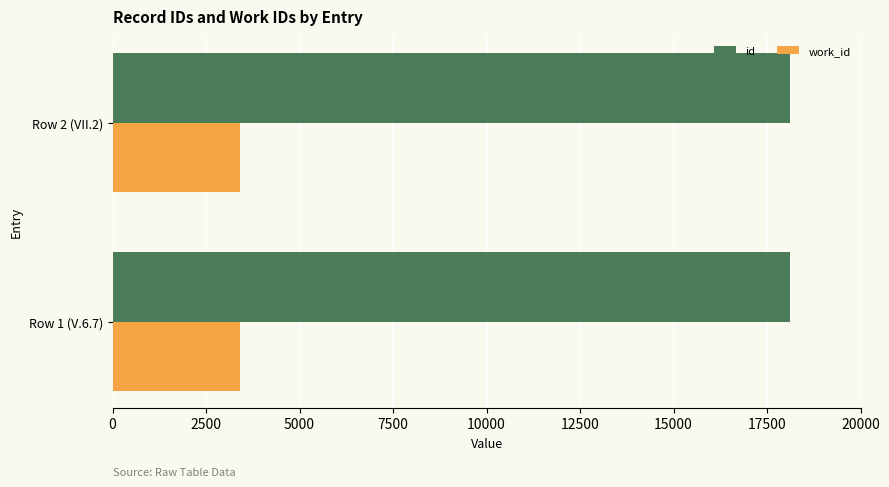

What is the maximum value shown in the chart?

18110